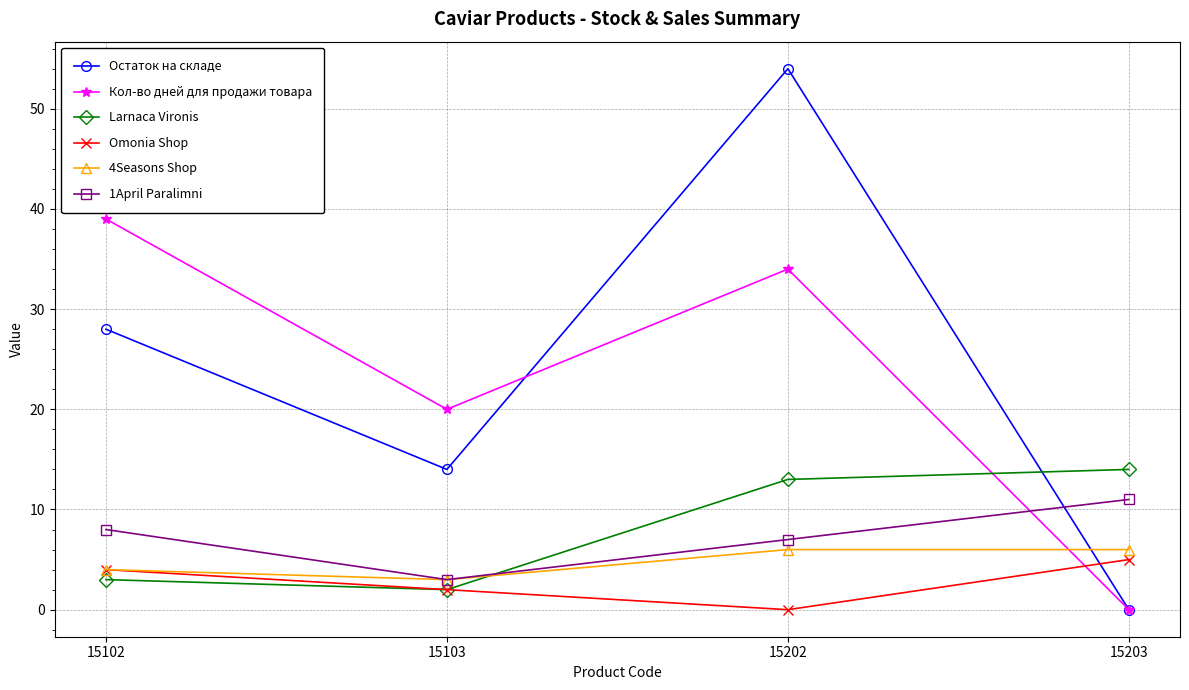

Which series changed the most between 15102 and 15203?

Кол-во дней для продажи товара